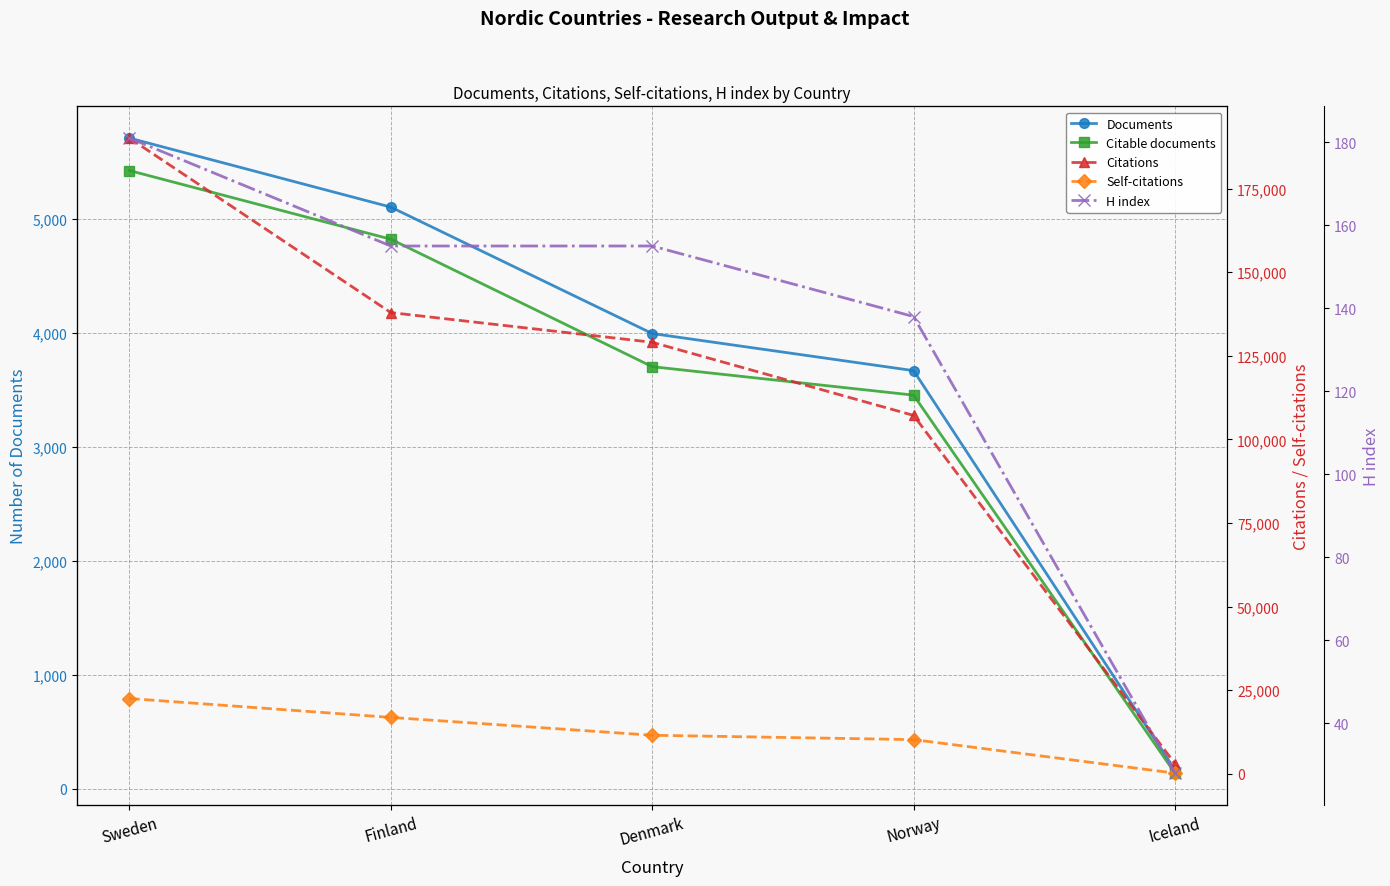

What is the difference between the second highest and second lowest values in the Citable documents series?

1369